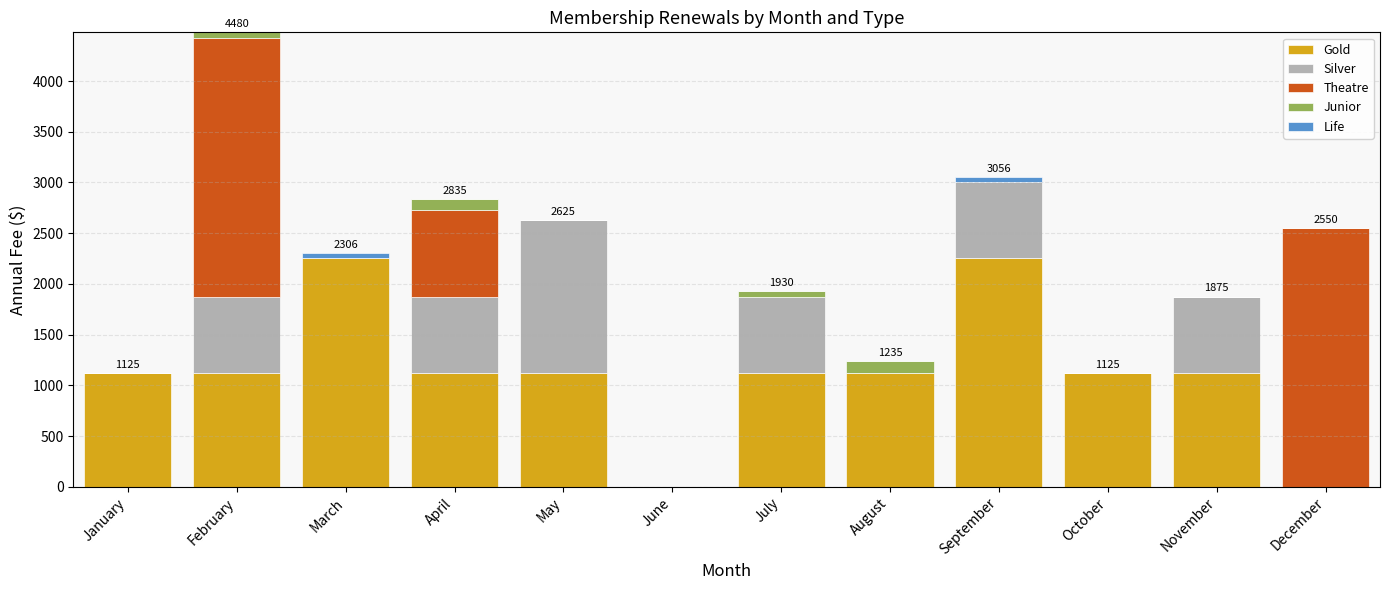

Count the number of categories in the chart.

12